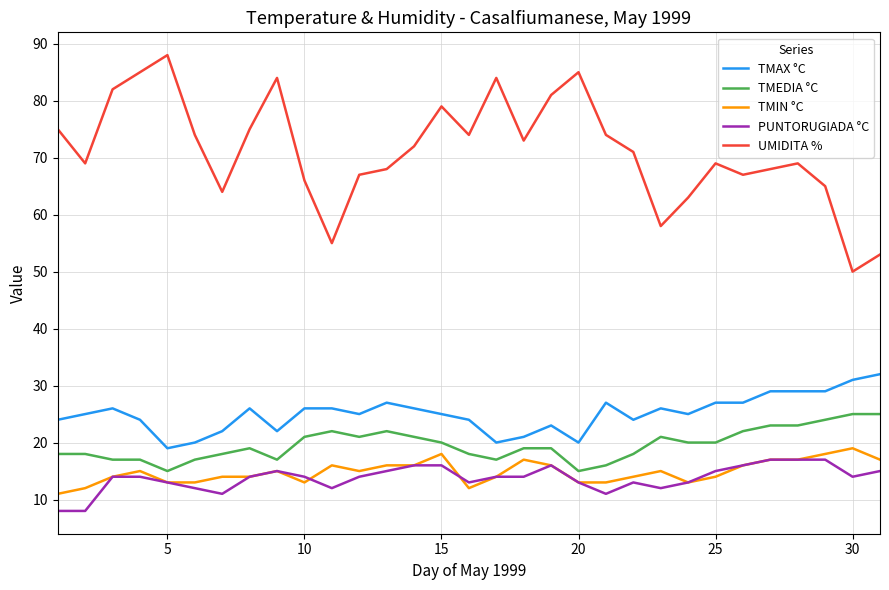

Which series has the largest range (max minus min)?

UMIDITA %